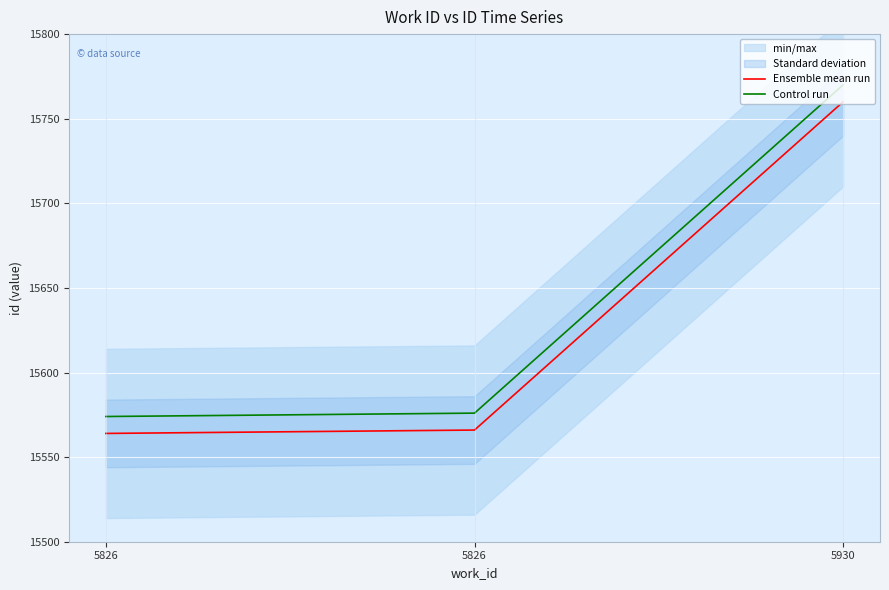

How many data points in Control run are less than 15576?

1